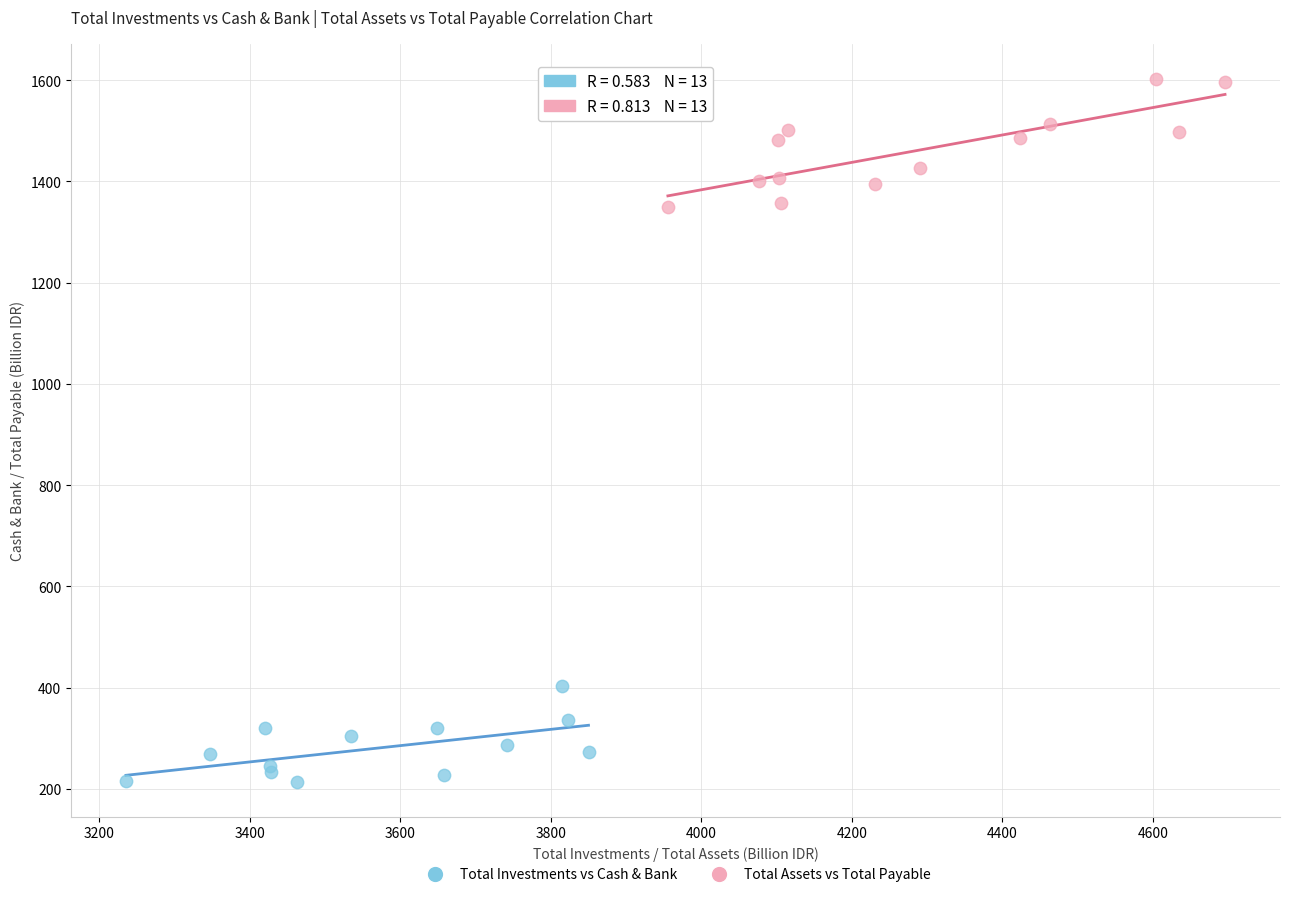

Which series contains the highest Y value?

Total Assets vs Total Payable